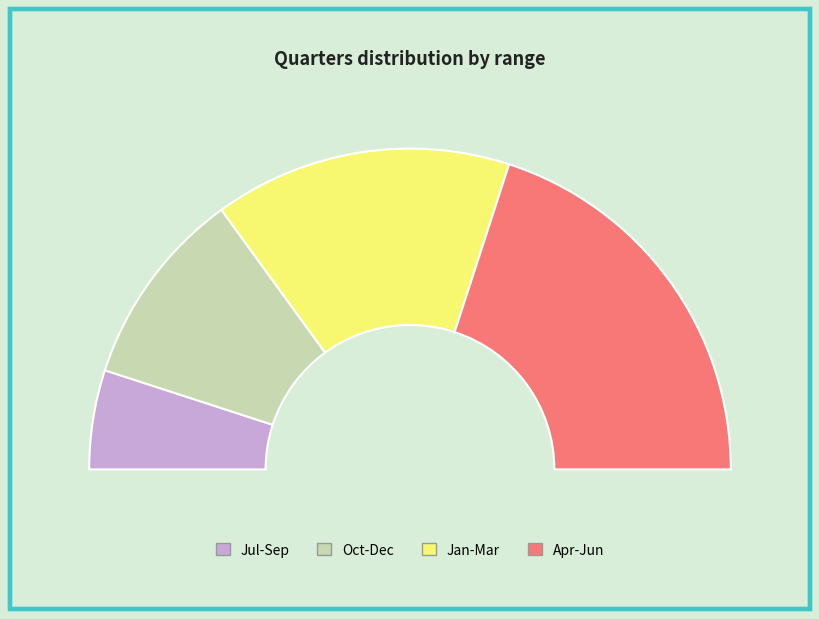

What is the change in value from Oct-Dec to Jan-Mar?

+1